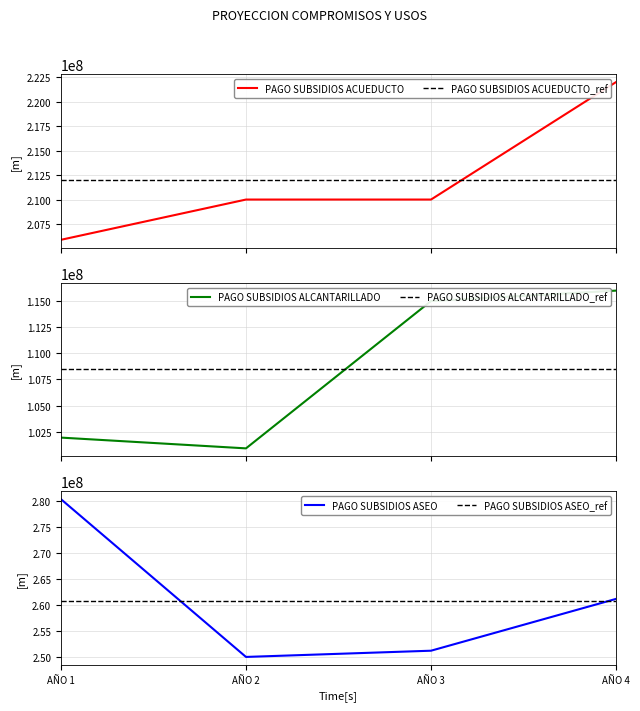

Which series changed the most between AÑO 1 and AÑO 3?

PAGO SUBSIDIOS ASEO